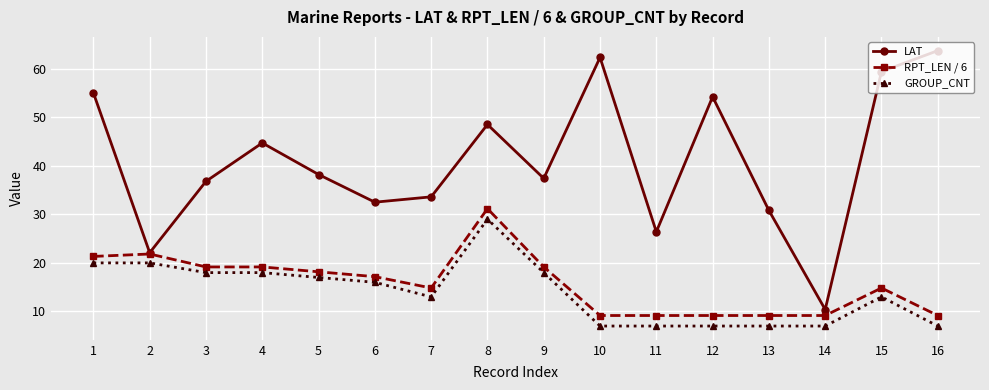

True or false: RPT_LEN / 6 has more than 1 interior local peaks.

True